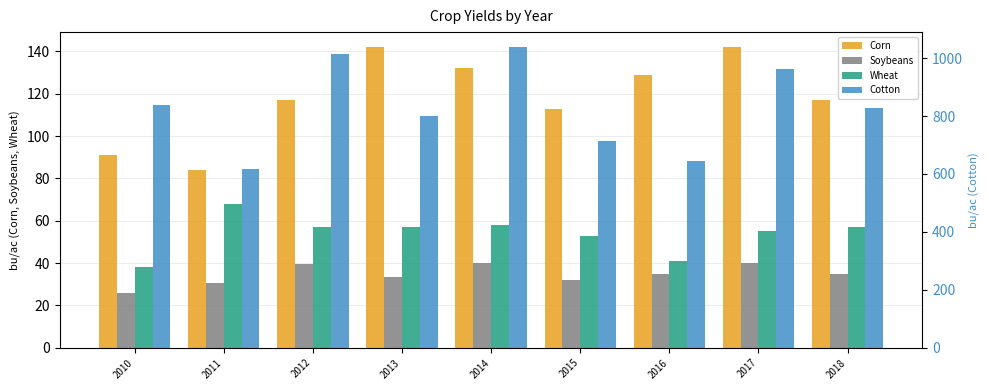

Rank the series by their maximum value, from highest to lowest.

Cotton, Corn, Wheat, Soybeans